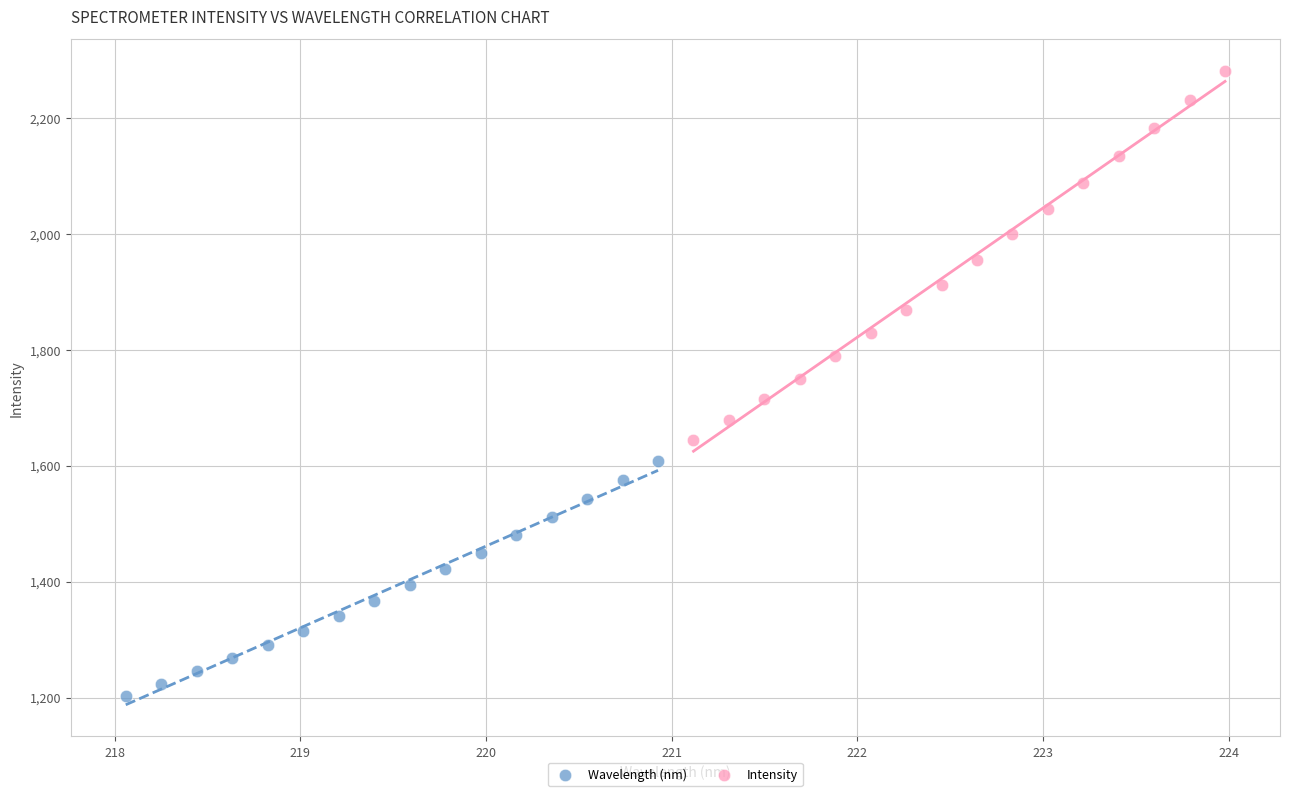

What are all the series names shown in the legend?

Wavelength (nm), Intensity